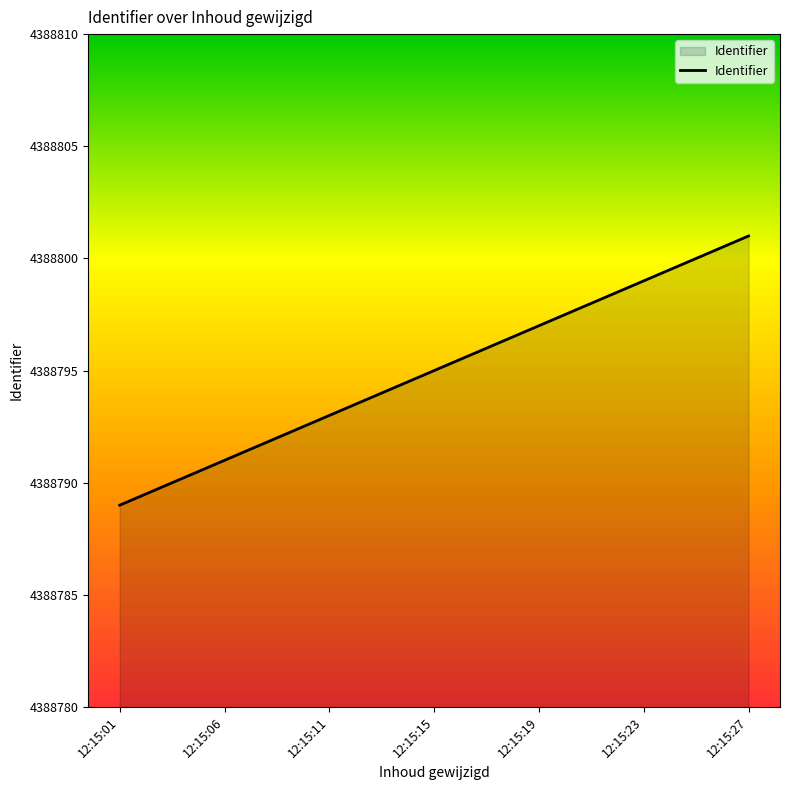

Reading right to left, what are all the values shown in this chart?

4388801	4388799	4388797	4388795	4388793	4388791	4388789